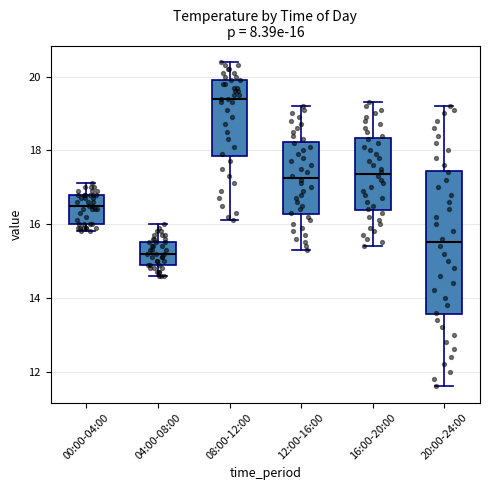

Which box is the tallest, from its lower edge to its upper edge?

20:00-24:00